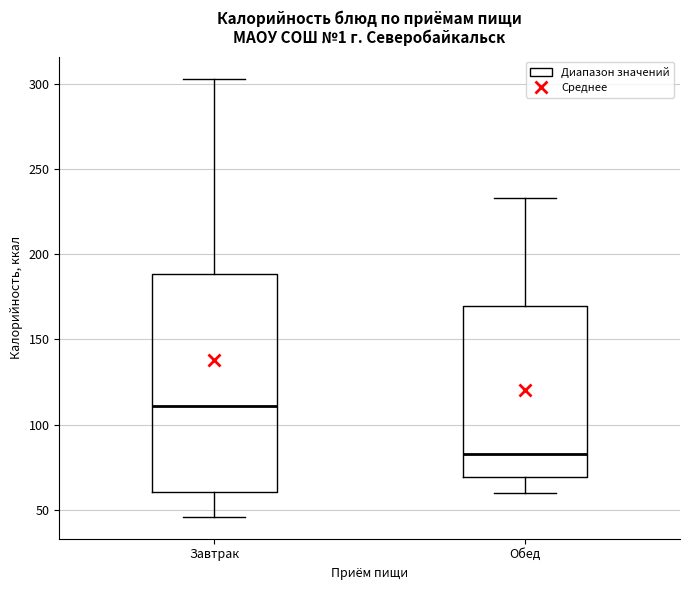

Comparing the boxes themselves (not the whiskers), which one is the tallest?

Завтрак